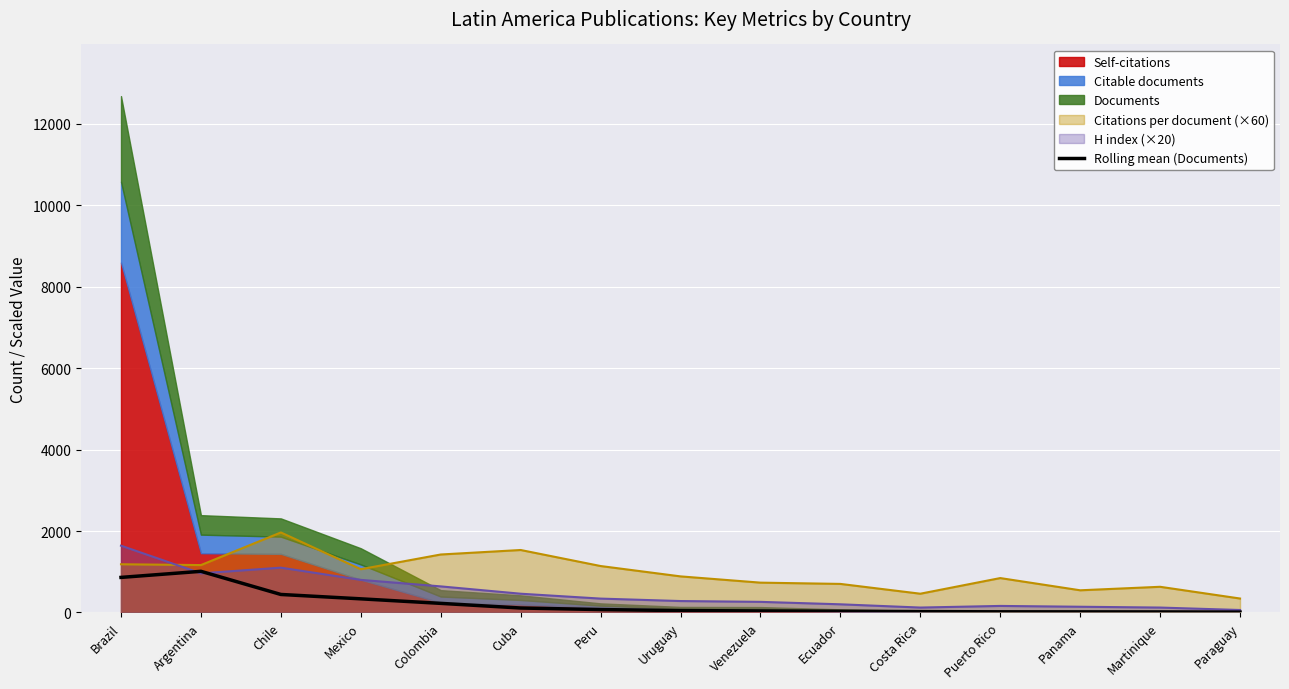

Reading right to left, what are all the values shown in this chart?

Paraguay=8.0	Martinique=12.7	Panama=14.0	Puerto Rico=15.3	Costa Rica=20.0	Ecuador=28.7	Venezuela=36.7	Uruguay=46.0	Peru=70.7	Cuba=109.0	Colombia=223.0	Mexico=334.3	Chile=441.7	Argentina=1010.0	Brazil=860.7